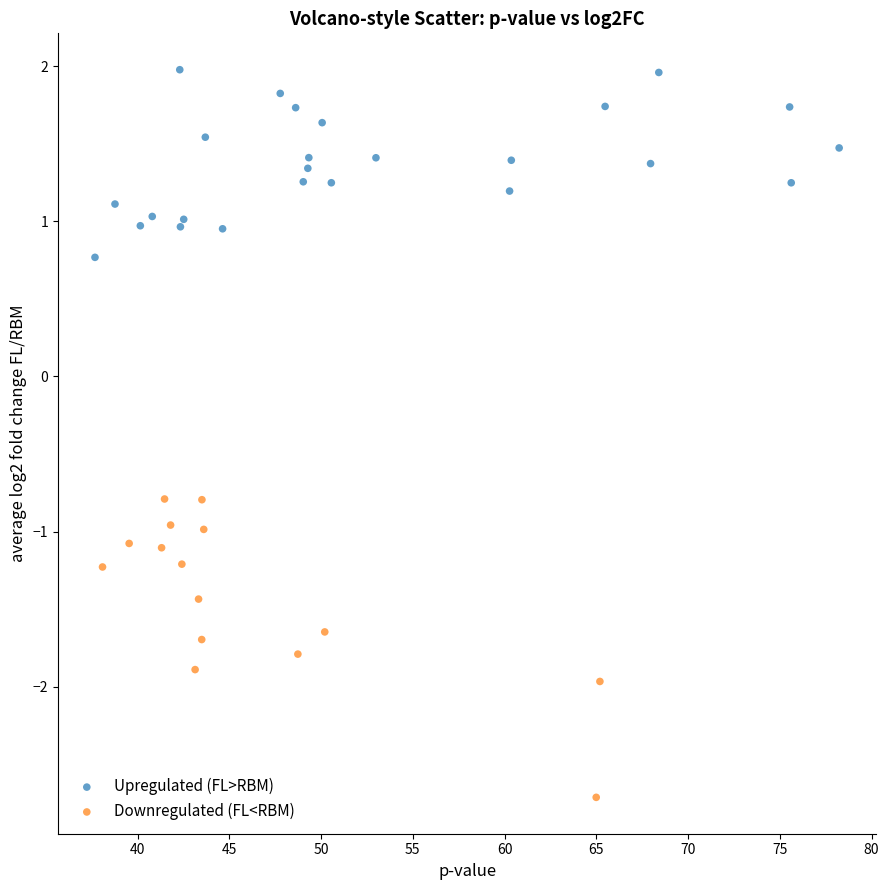

Which series reaches the maximum Y coordinate?

Upregulated (FL>RBM)